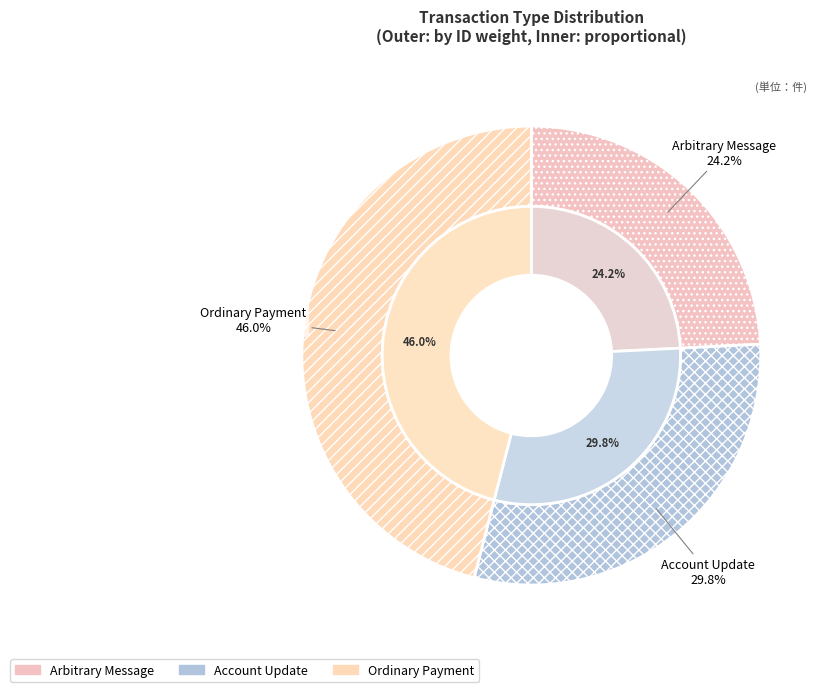

What percentage is the Ordinary Payment slice, to the nearest percent?

46%